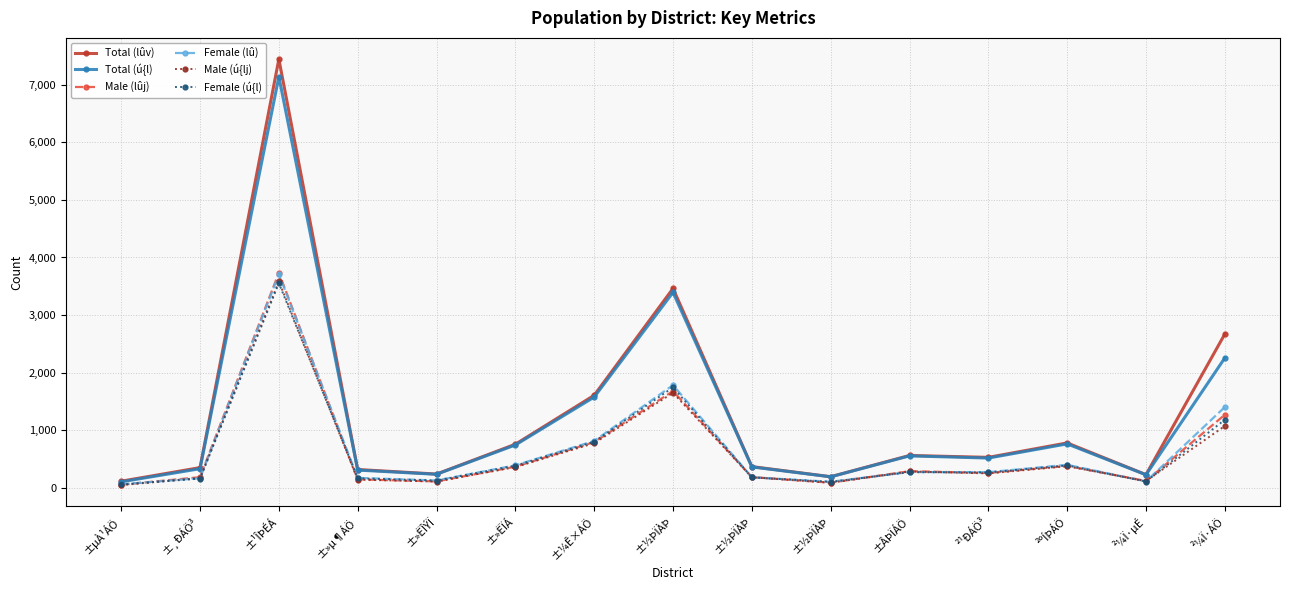

How many lines are shown in the chart?

6